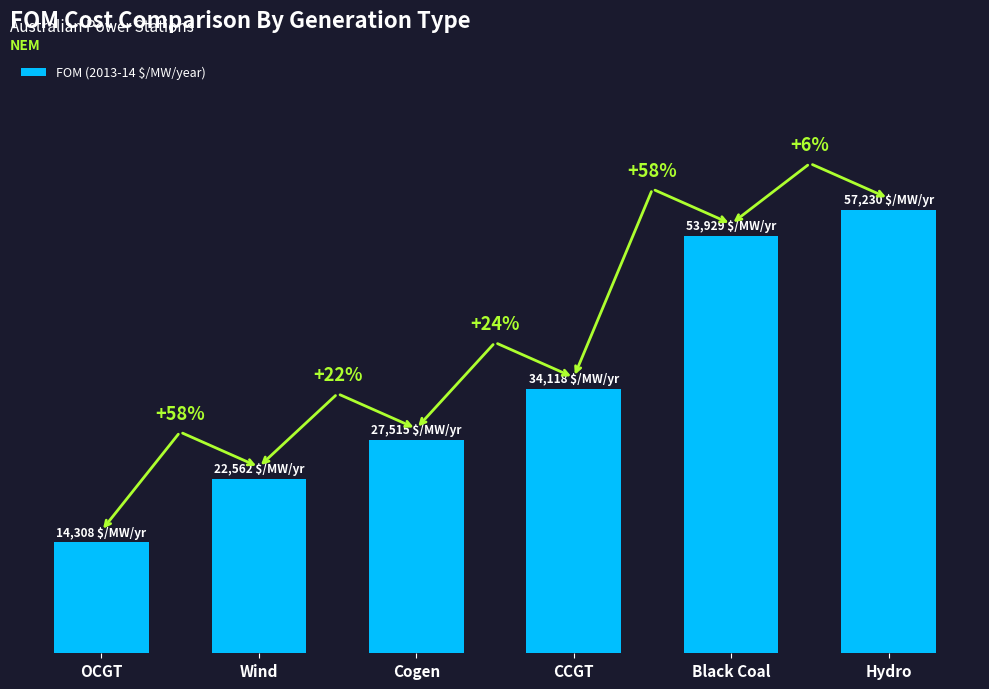

Does the chart contain stacked bars?

No